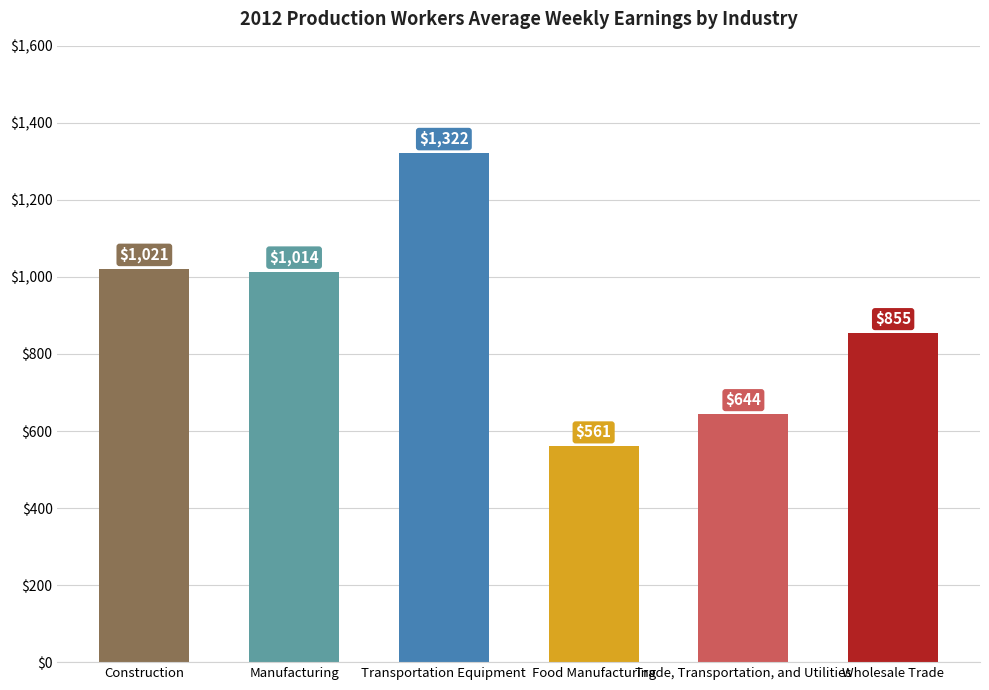

Does the chart contain stacked bars?

No